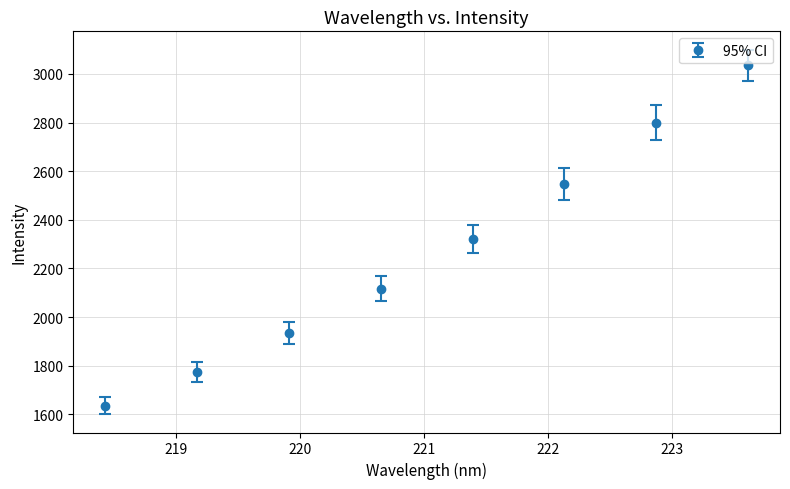

What is the average value?

2270.9